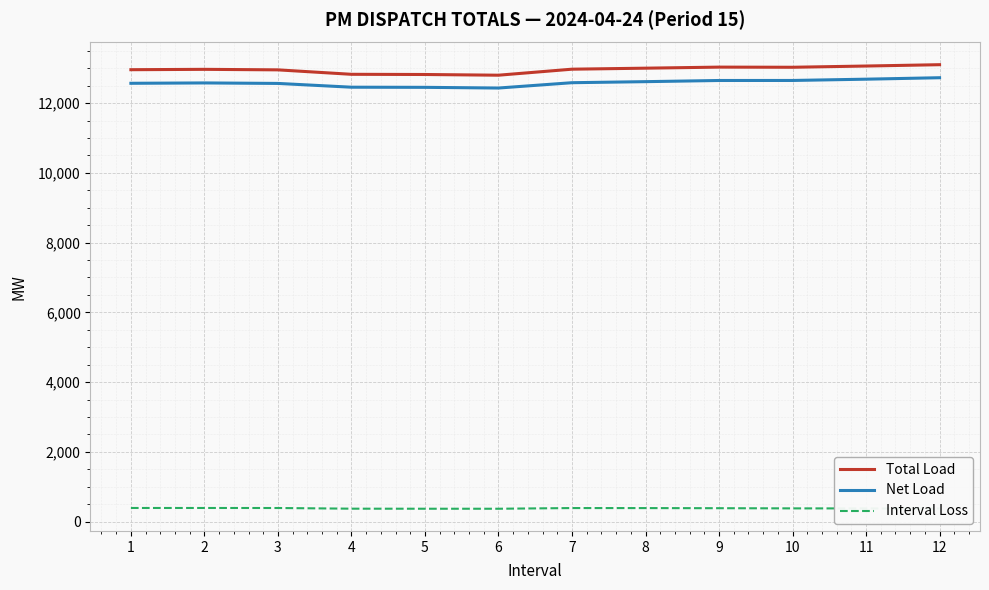

Rank the series by their maximum value, from lowest to highest.

Interval Loss, Net Load, Total Load